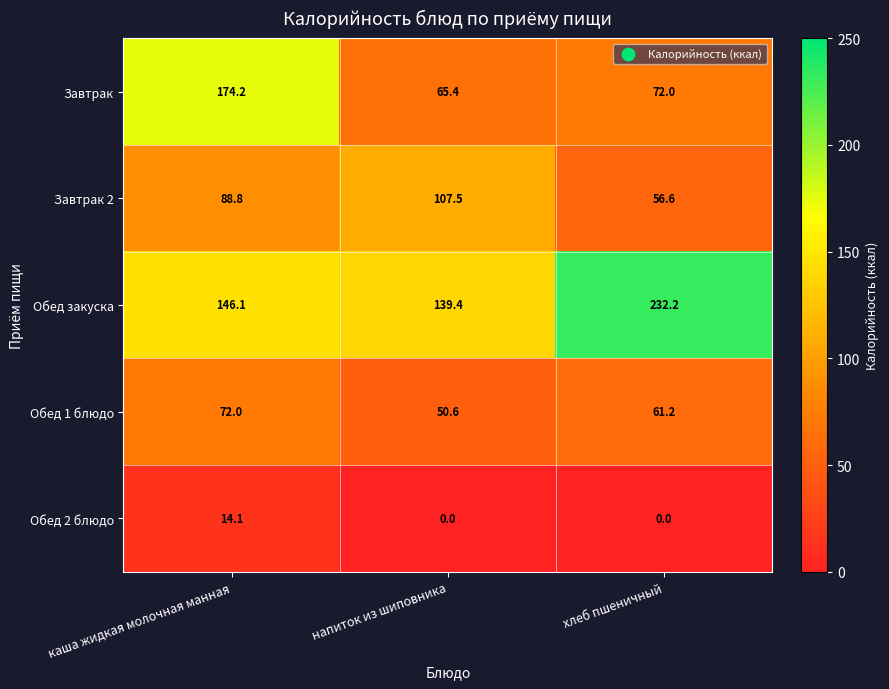

At which category is the sum across all series the highest?

каша жидкая молочная манная